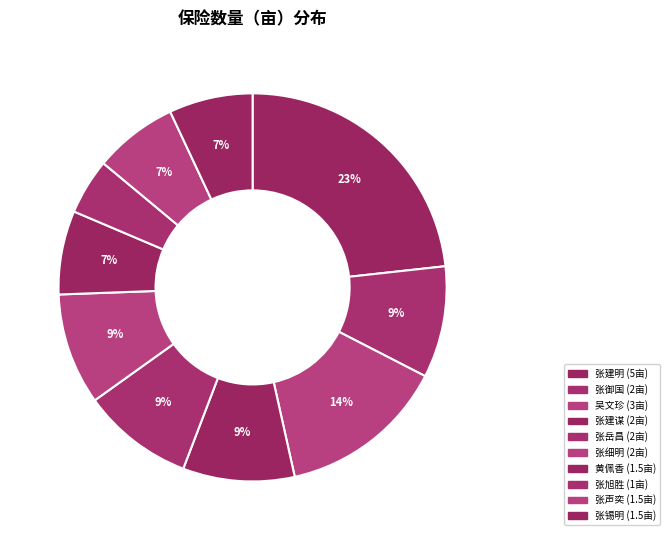

To the nearest percent, what percentage of the pie is 吴文珍?

14%